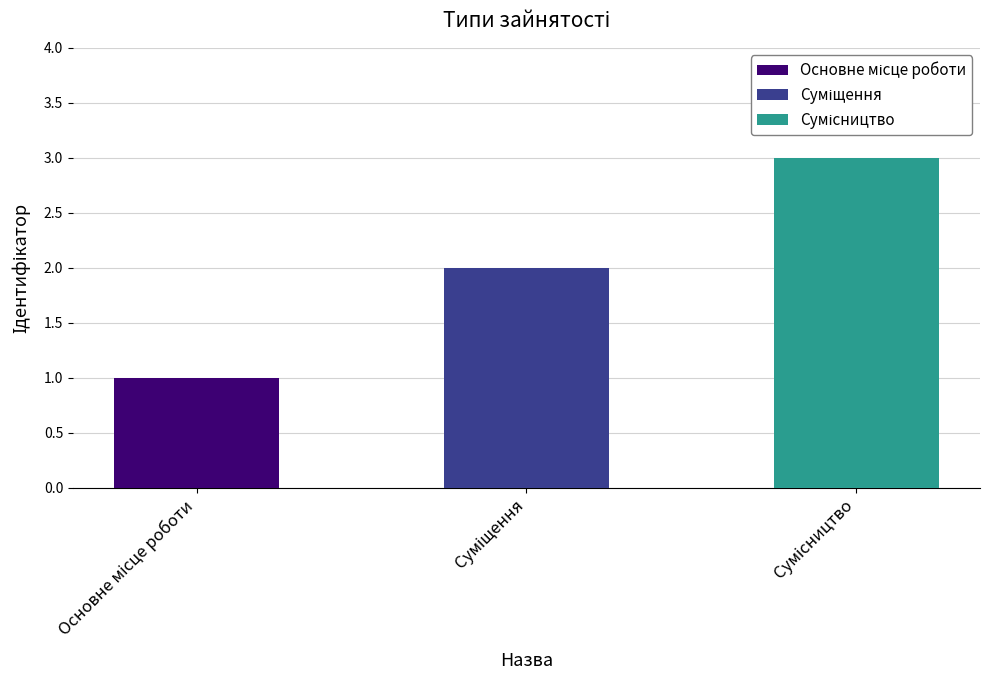

List the labels in order of value, largest first.

Сумісництво, Суміщення, Основне місце роботи